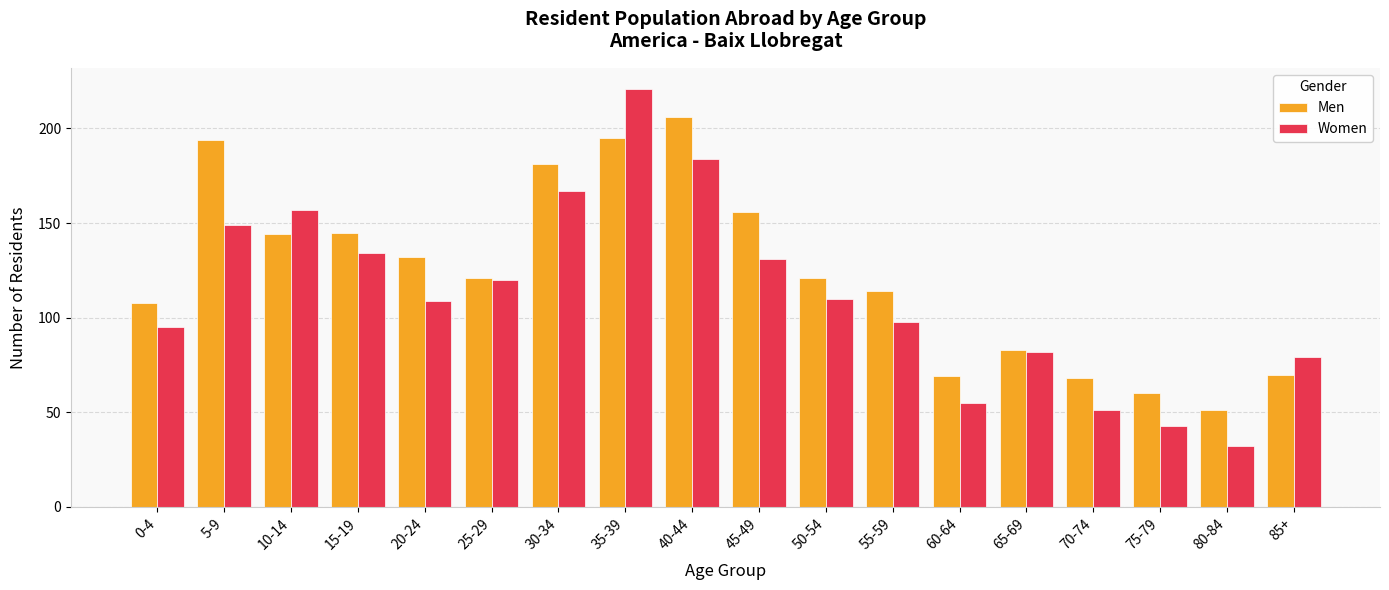

What position from the right is 45-49?

9